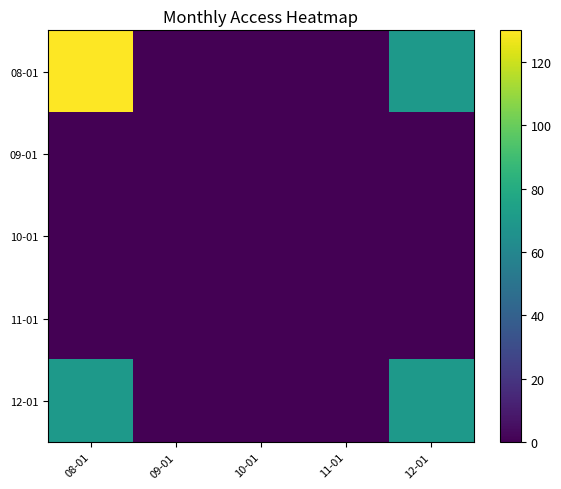

Rank the series by their maximum value, from lowest to highest.

09-01, 10-01, 11-01, 12-01, 08-01